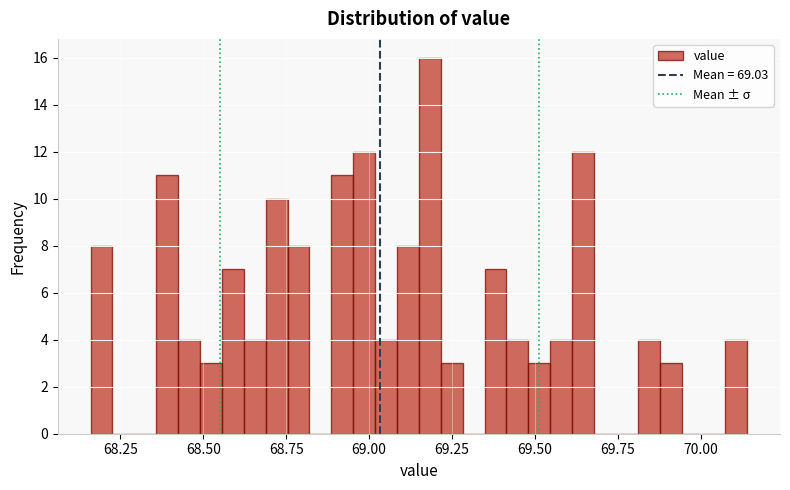

Around what value on the x-axis is the tallest bar? Give the approximate position of its centre, as read against the axis.

69.20